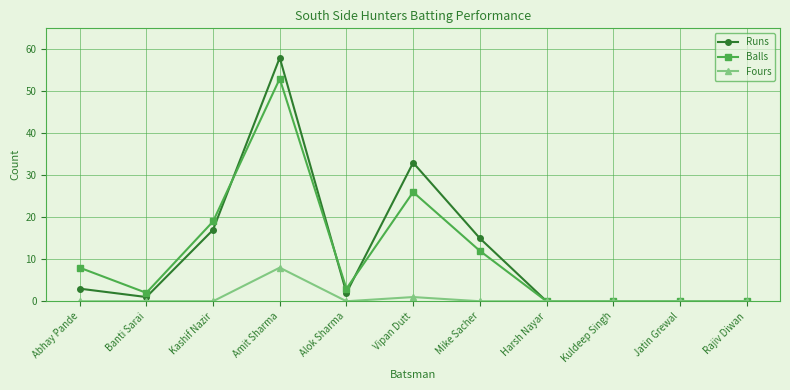

At which category does Balls reach its first local peak?

Amit Sharma